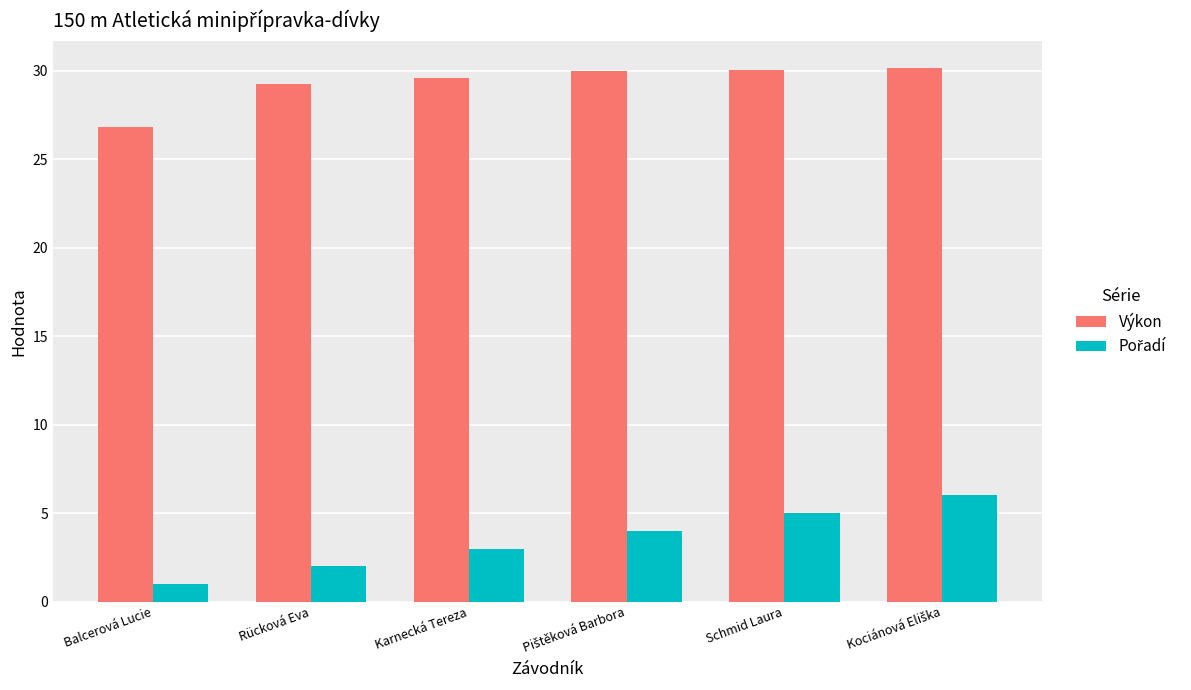

The Výkon series shows 48.2 at Karnecká Tereza. True or false?

False